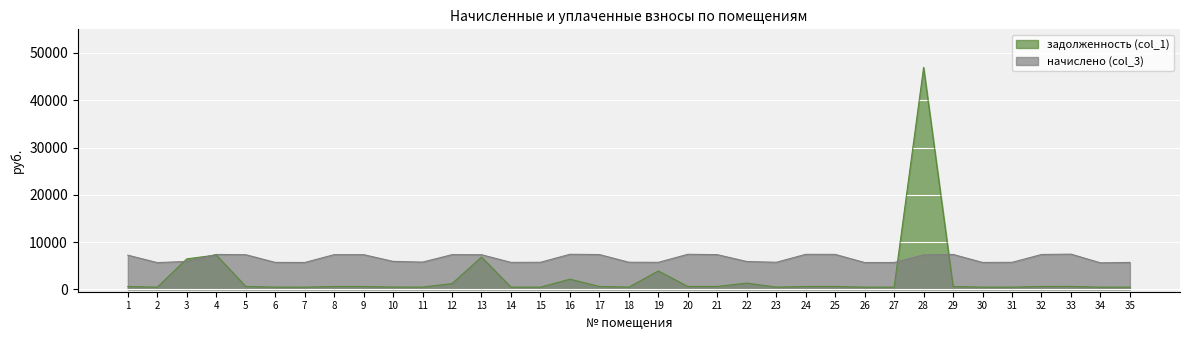

Where is the first local maximum for начислено (col_3)?

4